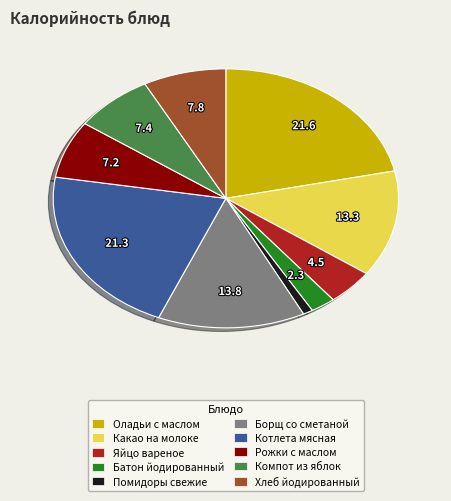

Which category has the smallest portion of the pie?

Помидоры свежие